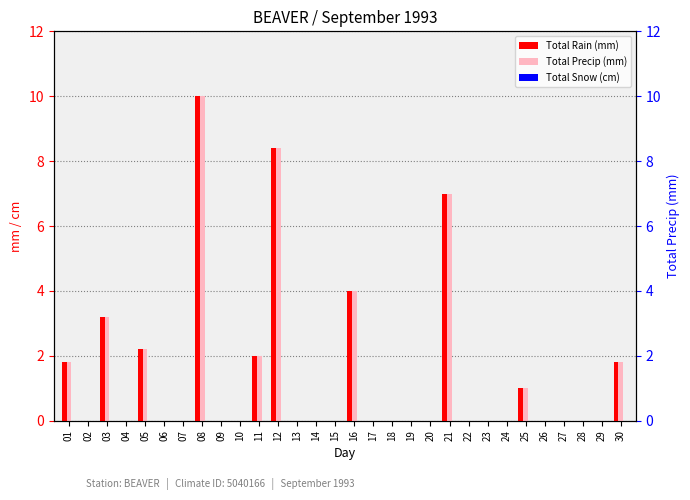

At which category does the chart reach its peak across all series?

08